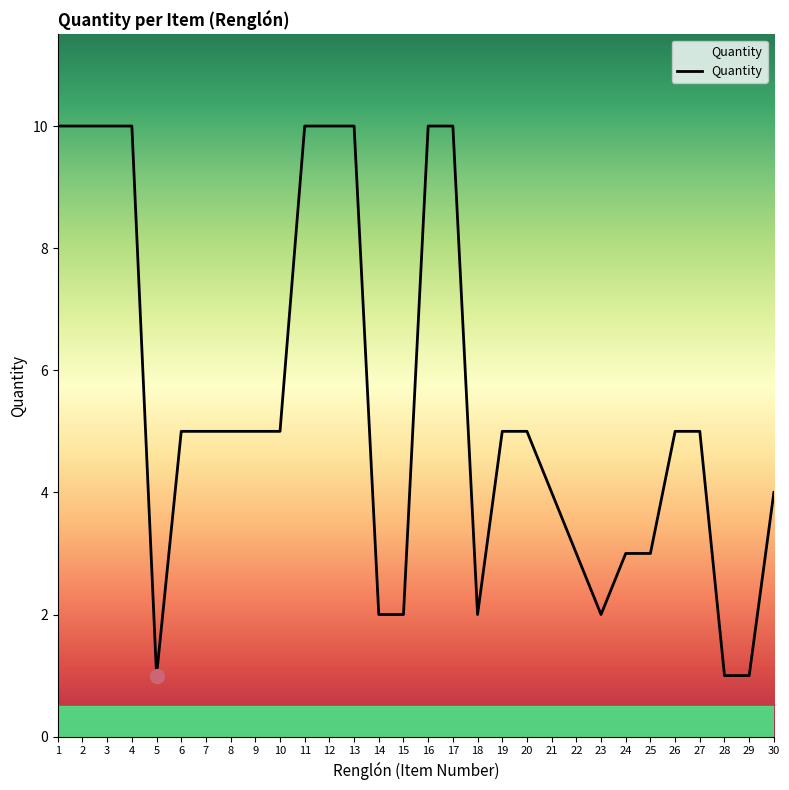

The chart shows a value of 0 at 5. True or false?

False